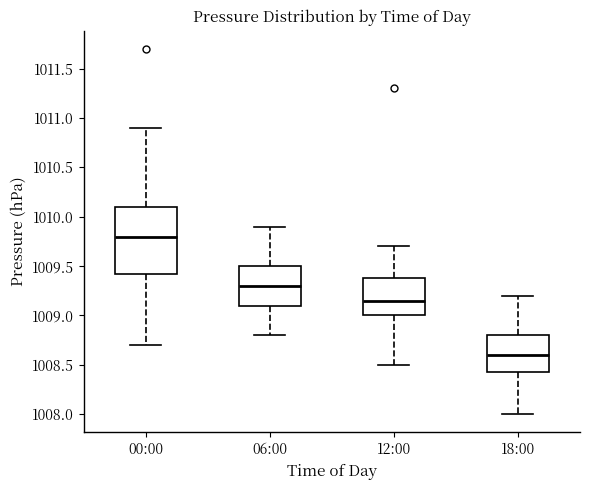

Reading left to right, read every box against the y-axis: the position of its median line, the range the box covers, and the ends of its whiskers. The values are not printed on the chart, so give them approximately, as read against the axis.

00:00: median 1009.80, box 1009.45 to 1010.10, whiskers 1008.70 to 1010.90
06:00: median 1009.30, box 1009.10 to 1009.50, whiskers 1008.80 to 1009.90
12:00: median 1009.15, box 1009.00 to 1009.40, whiskers 1008.50 to 1009.70
18:00: median 1008.60, box 1008.45 to 1008.80, whiskers 1008.00 to 1009.20